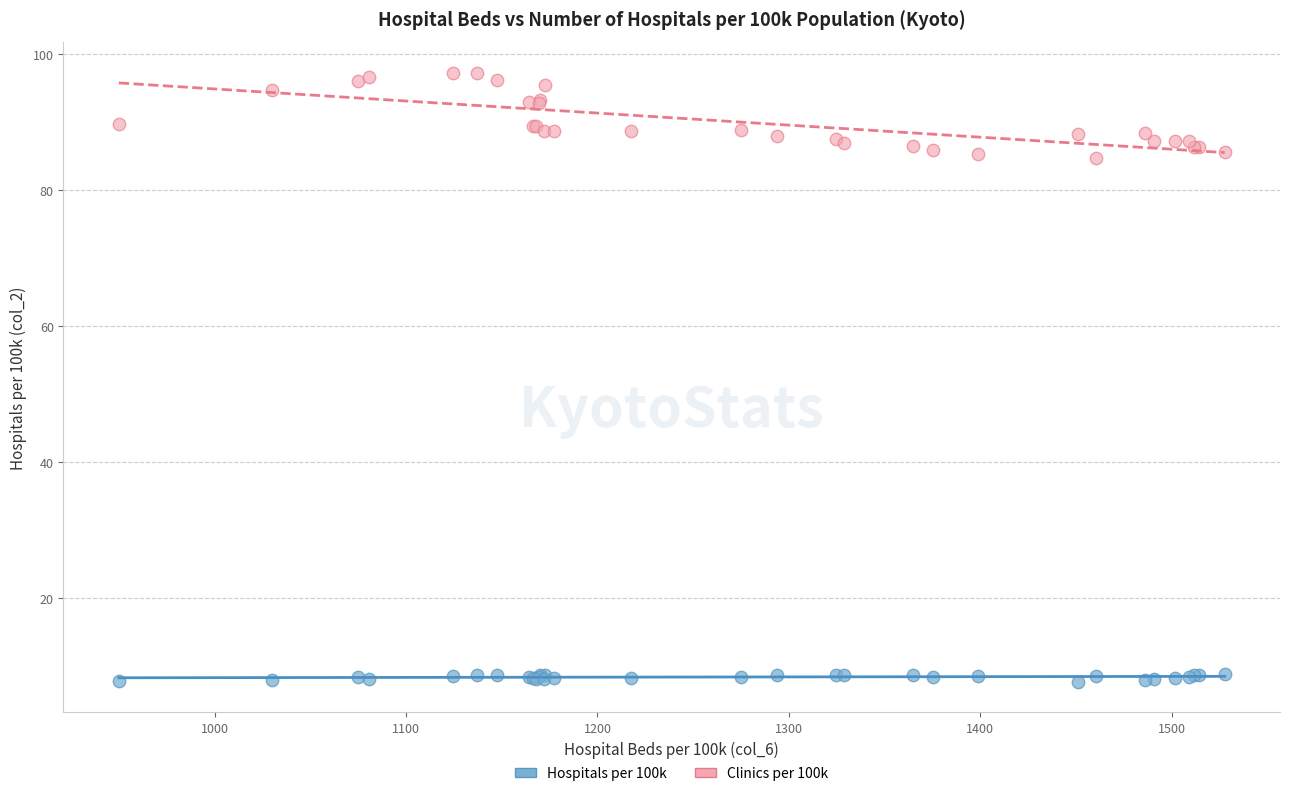

Which series reaches the maximum Y coordinate?

Clinics per 100k